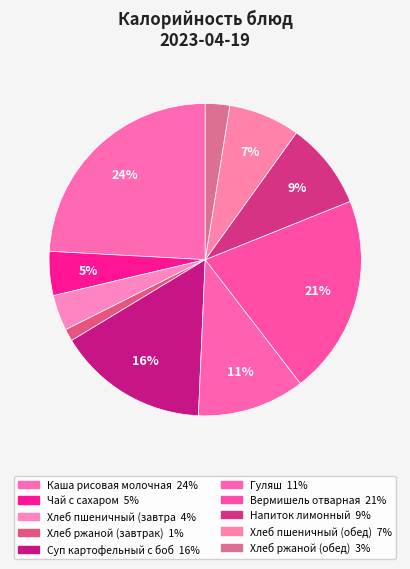

Which slice is the largest?

Каша рисовая молочная